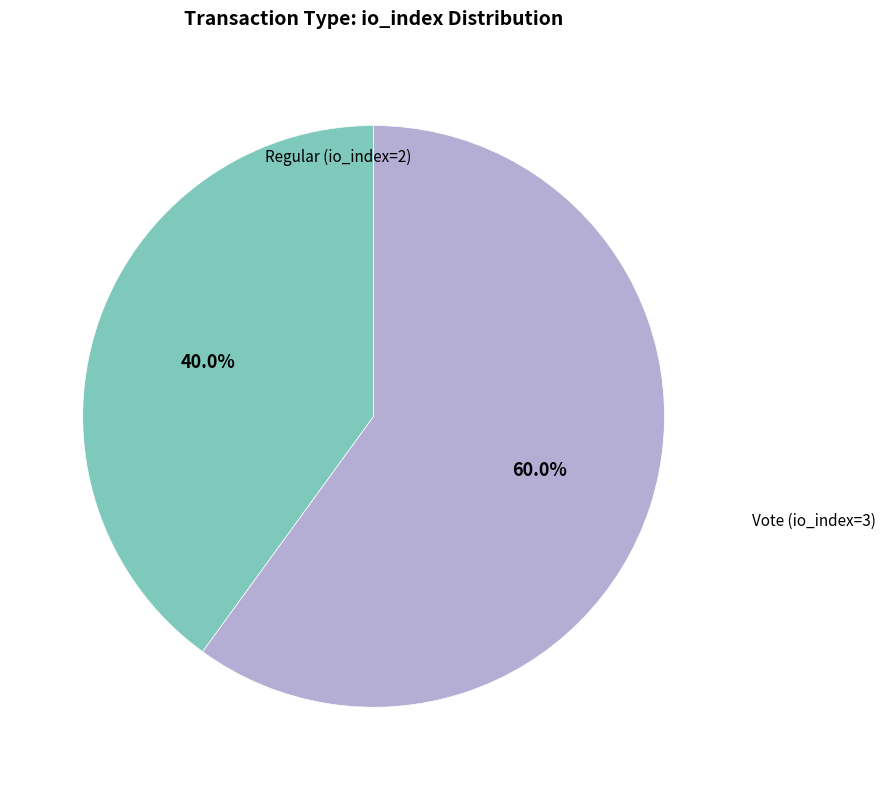

Rank the categories by value from highest to lowest.

Vote (io_index=3), Regular (io_index=2)